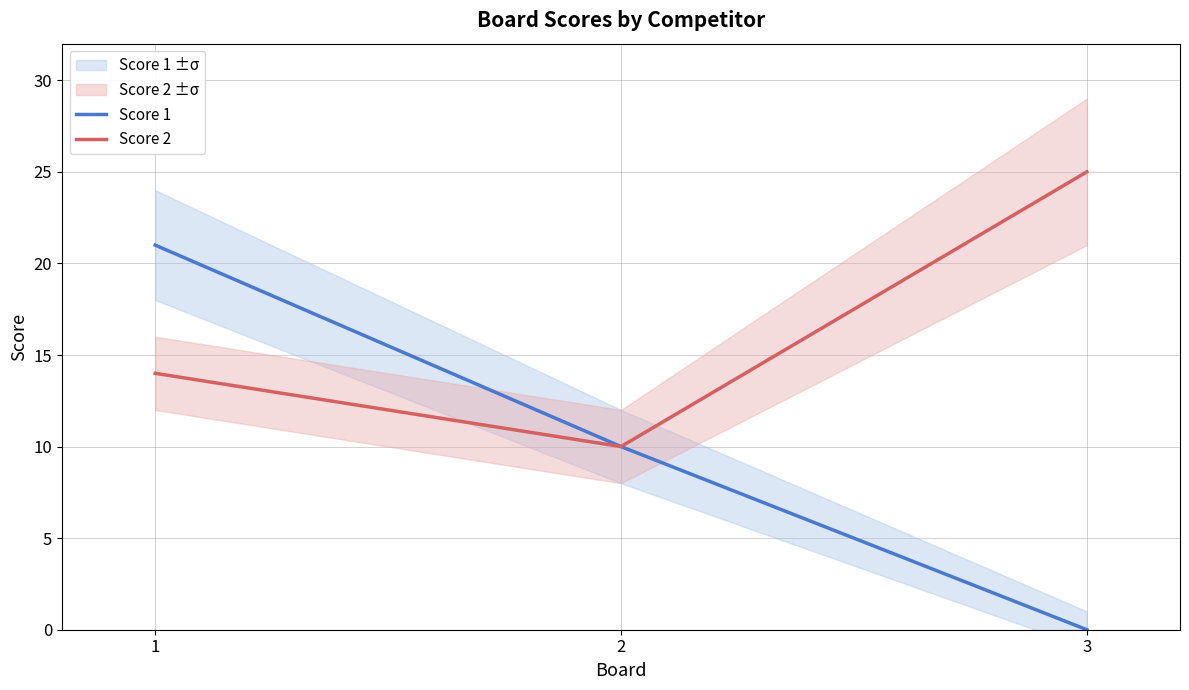

Reading left to right, extract all data points from this chart.

Score 1: 21	10	0
Score 2: 14	10	25